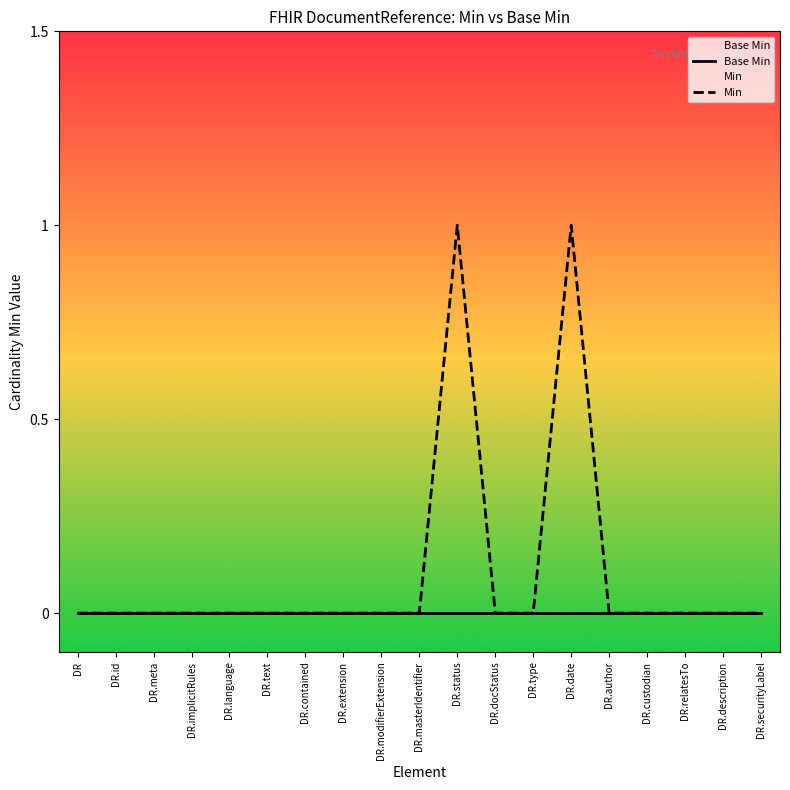

At DR.text, list the series in order from smallest to largest.

Base Min, Min